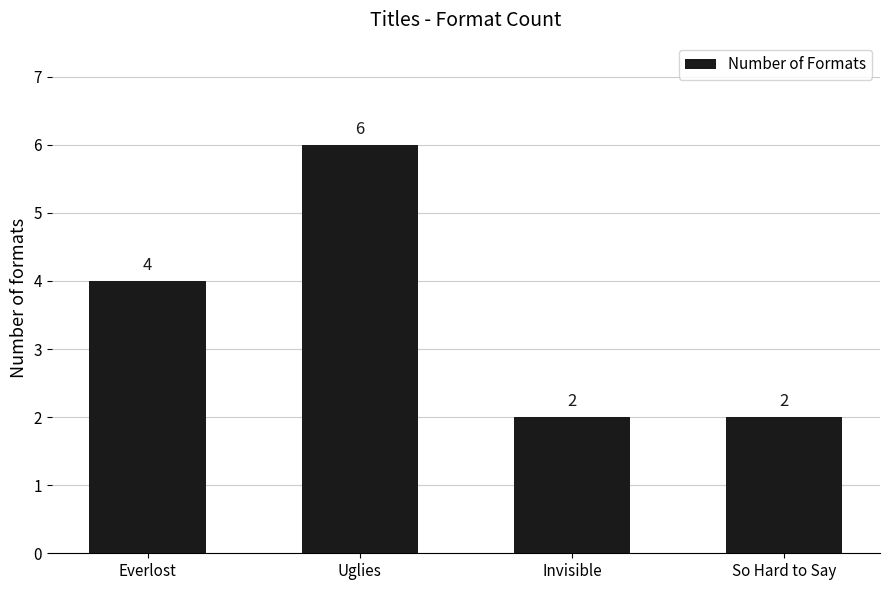

What position from the left is Everlost?

1